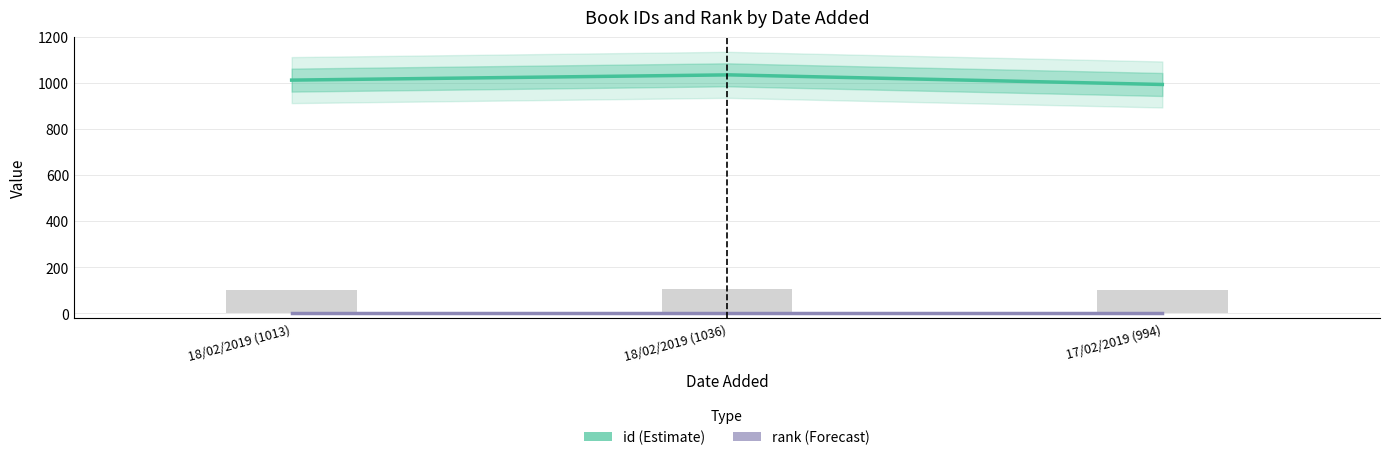

What is the label of the 1st bar from the right?

17/02/2019 (994)